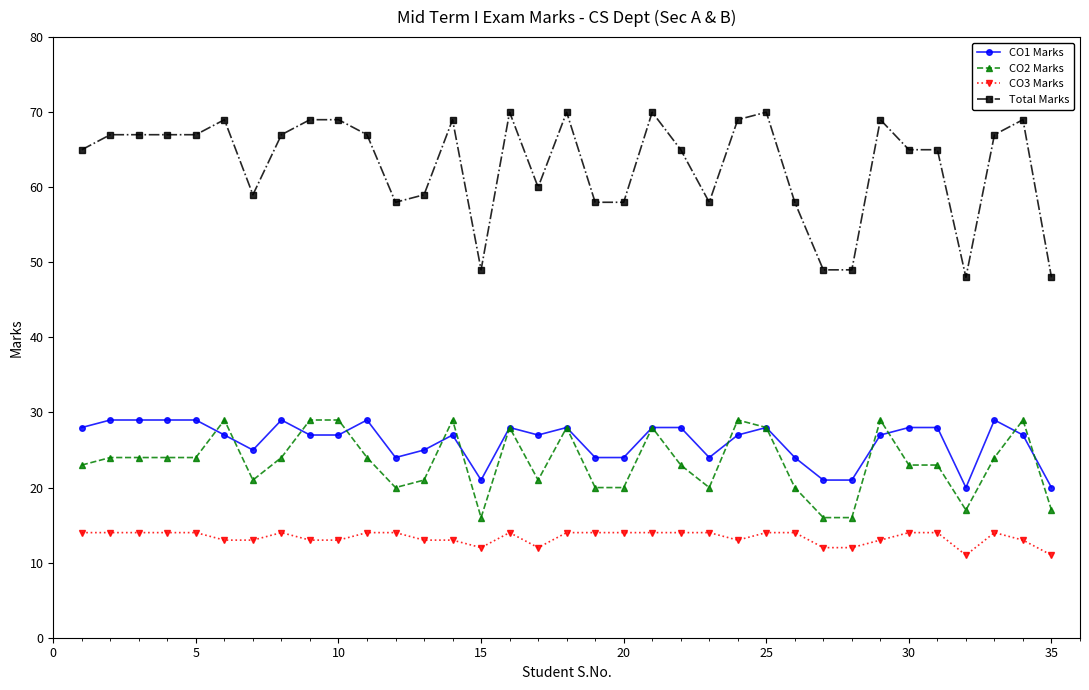

True or false: CO1 Marks and Total Marks intersect in this chart.

False